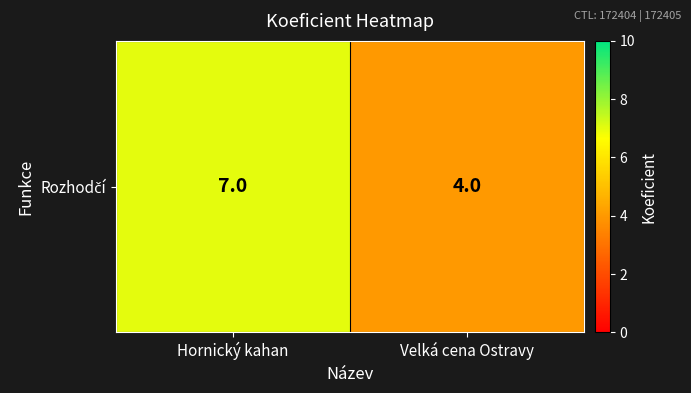

Reading left to right, transcribe all the data shown in this chart.

Hornický kahan=7	Velká cena Ostravy=4